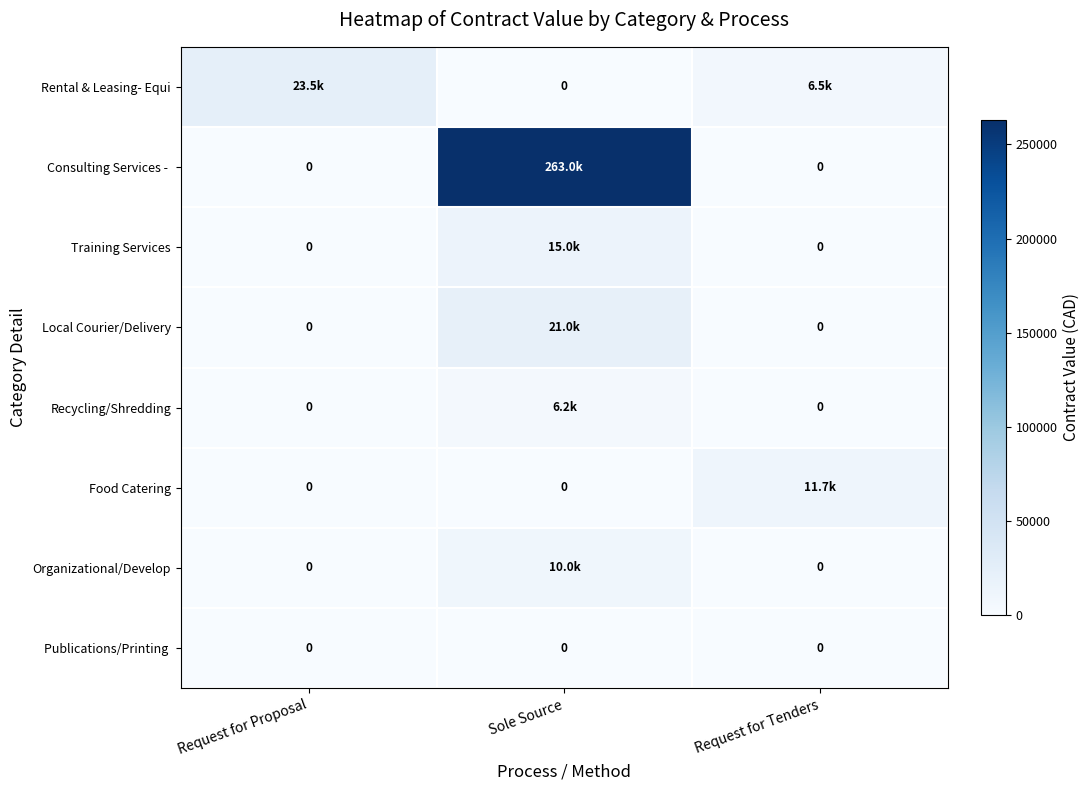

Rank the categories by Publications/Printing value from lowest to highest.

Request for Proposal, Sole Source, Request for Tenders